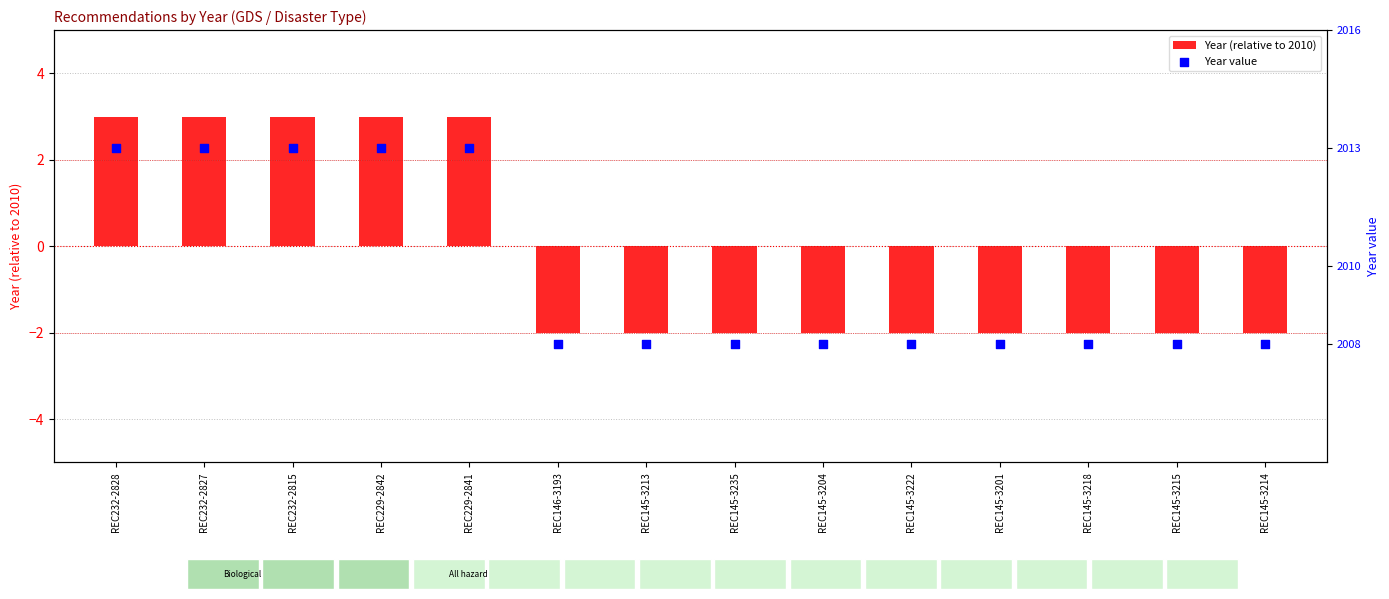

What is the total value across all series at REC232-2827?

2016